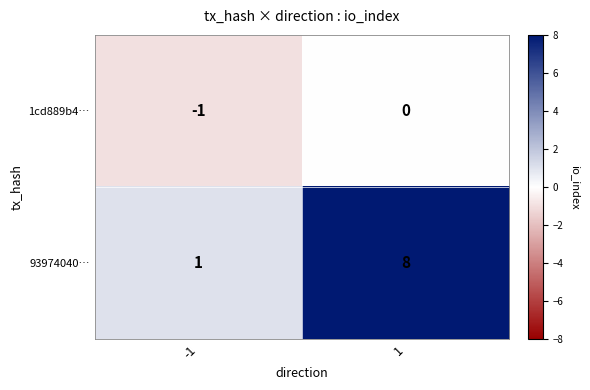

What is the greatest value displayed?

8